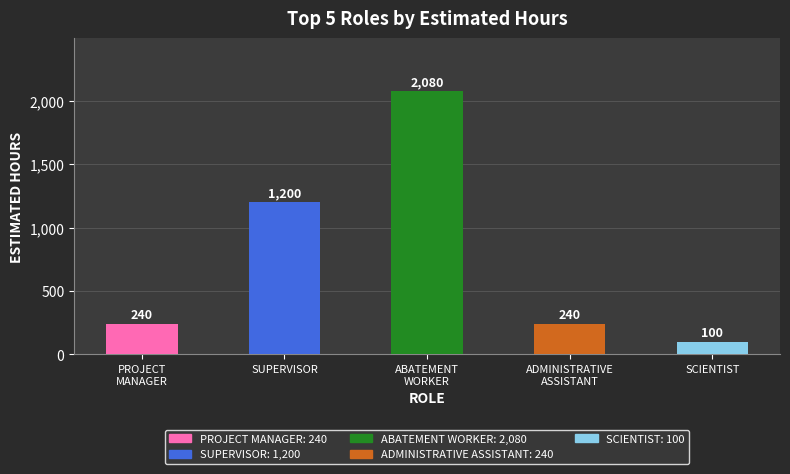

How many values are below 240?

1